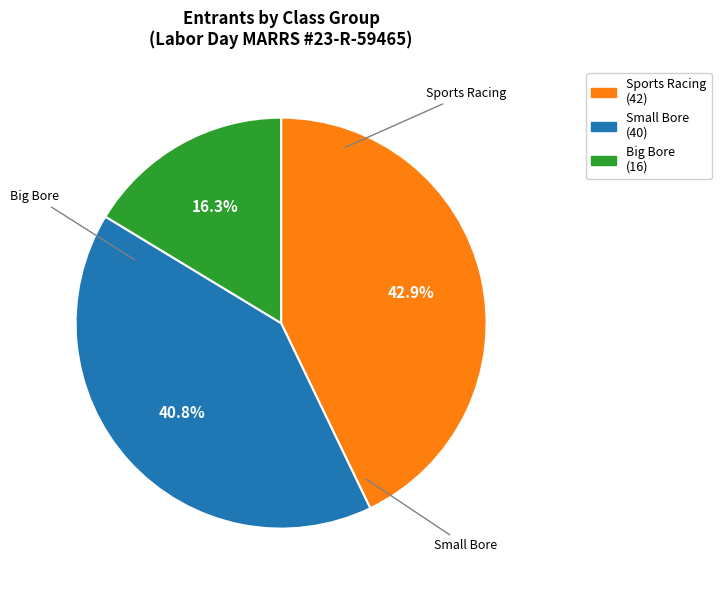

What is the largest slice in the pie chart?

Sports Racing (42)